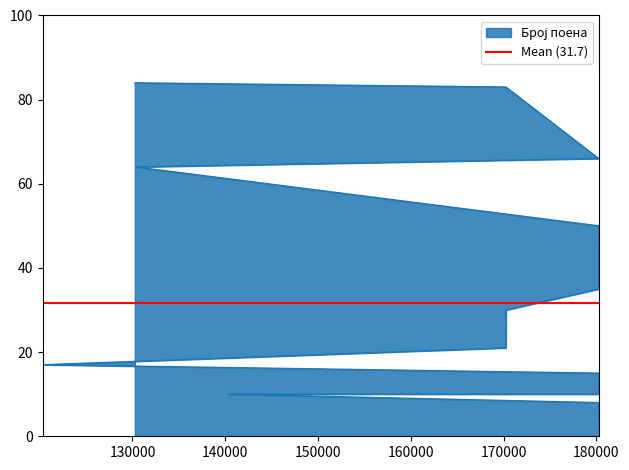

How many lines are shown in the chart?

1